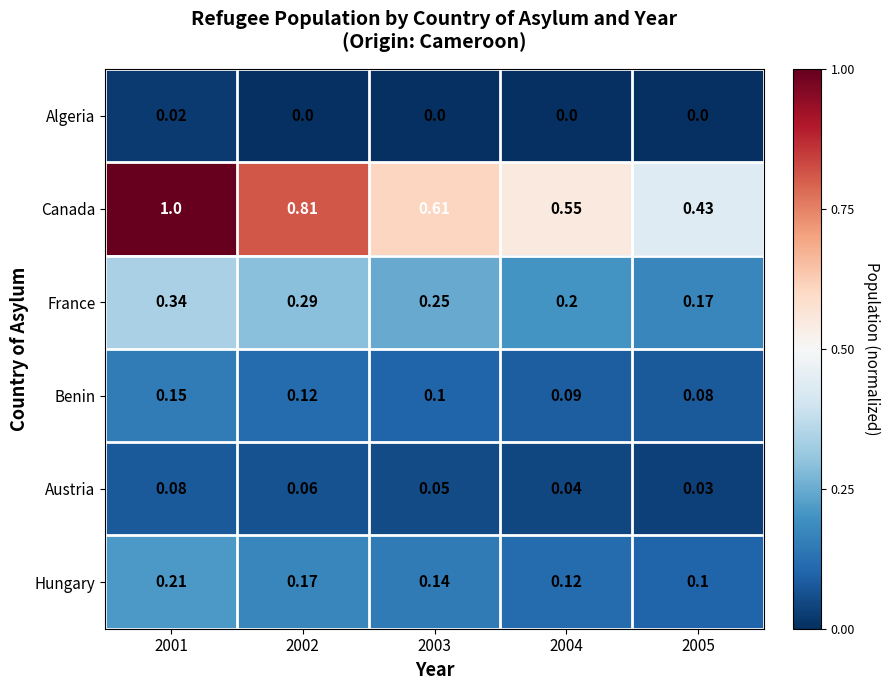

Between 2003 and 2005, which series saw the biggest shift?

Canada